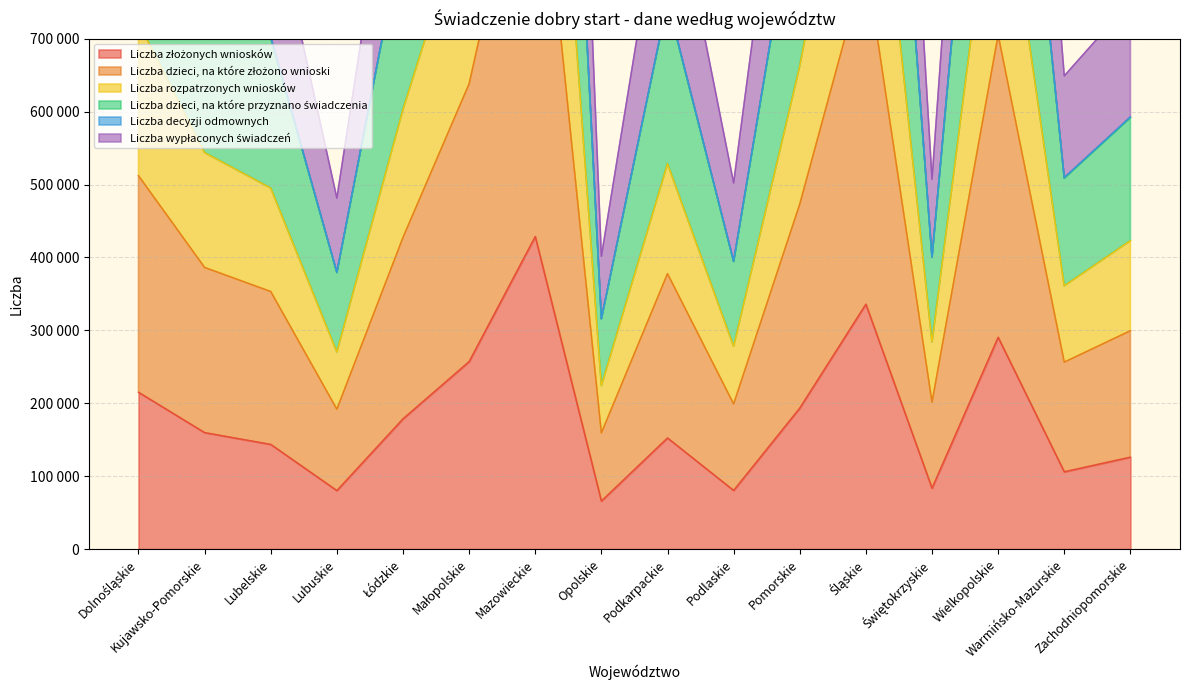

Is the value of Liczba dzieci, na które złożono wnioski at Podkarpackie greater than the value of Liczba dzieci, na które przyznano świadczenia at Kujawsko-Pomorskie?

Yes